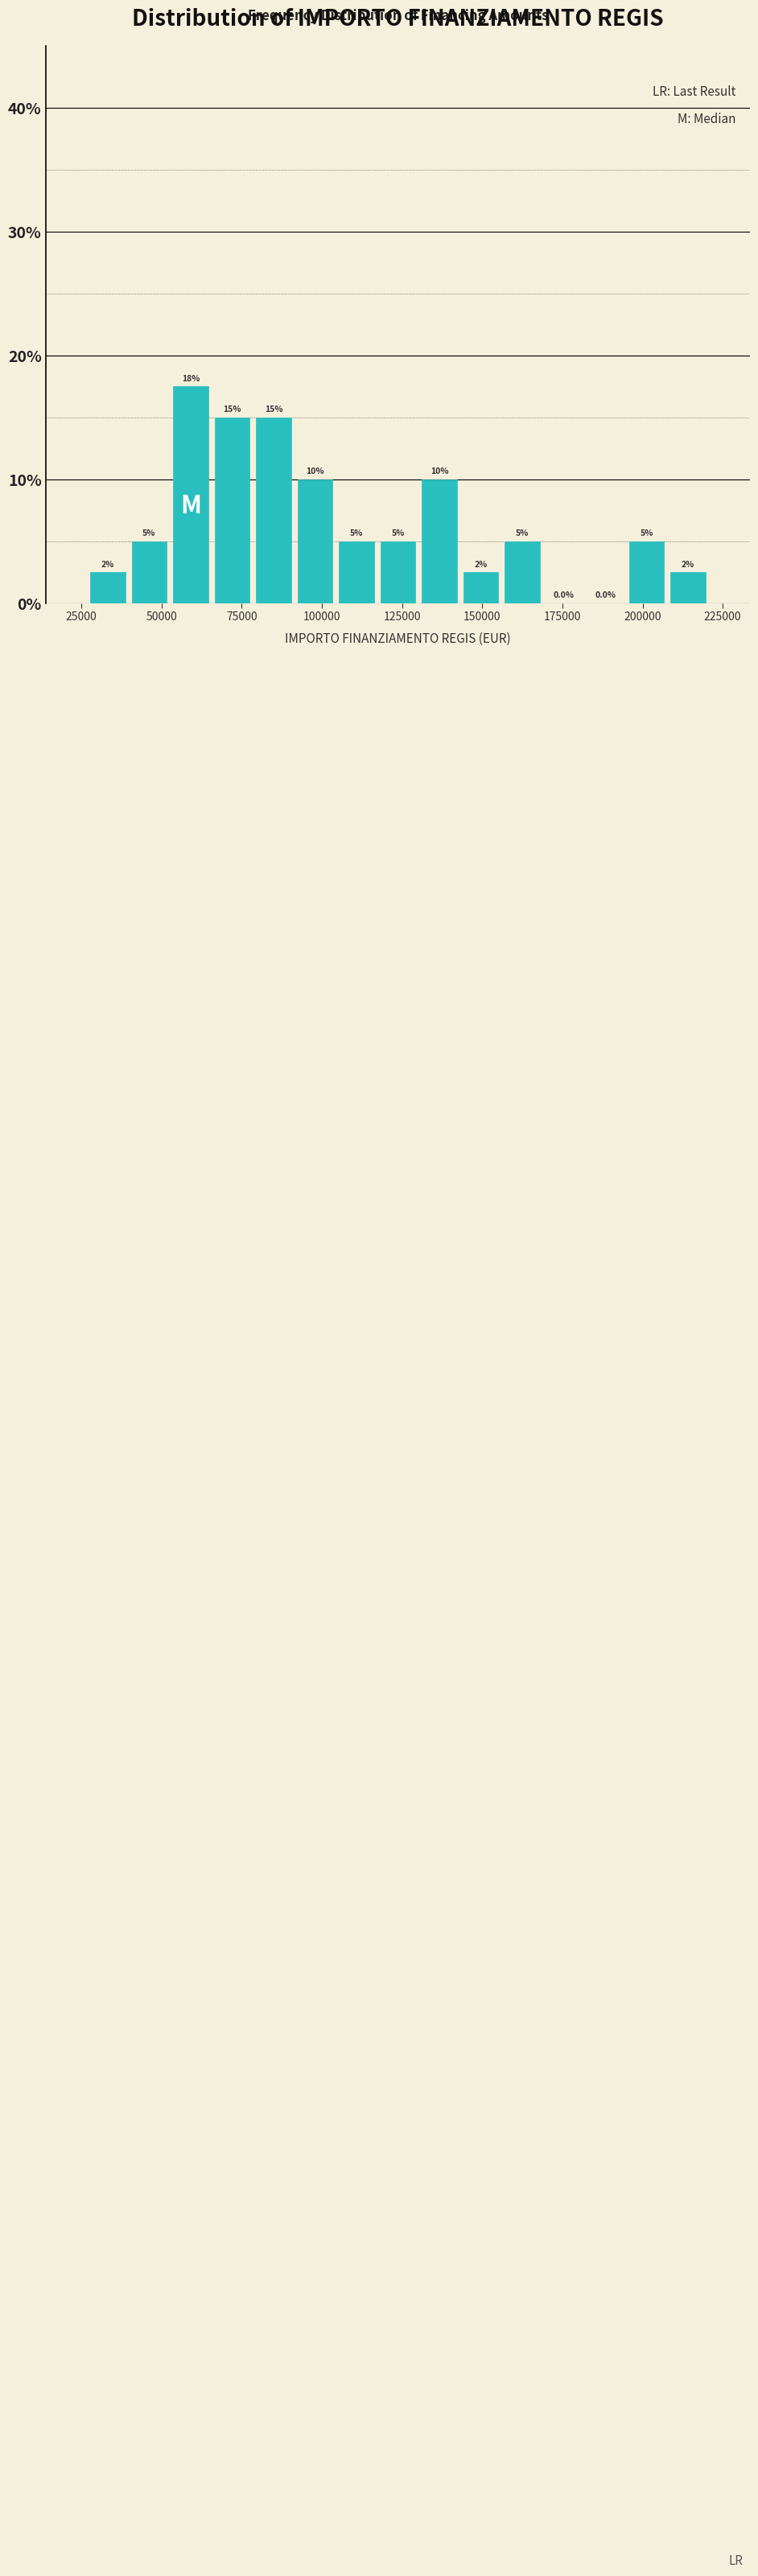

Around what value on the x-axis is the tallest bar? Give the approximate position of its centre, as read against the axis.

60000